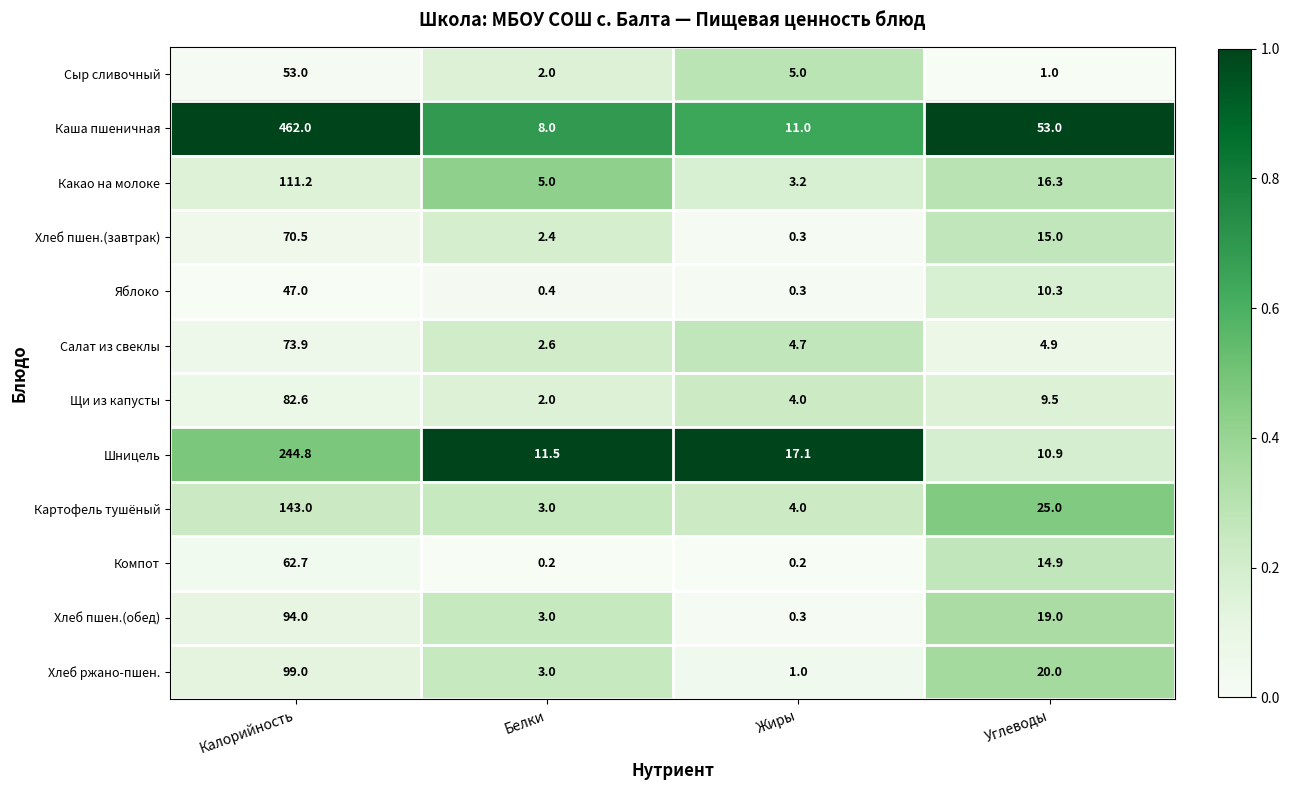

At which category is the sum across all series the highest?

Калорийность